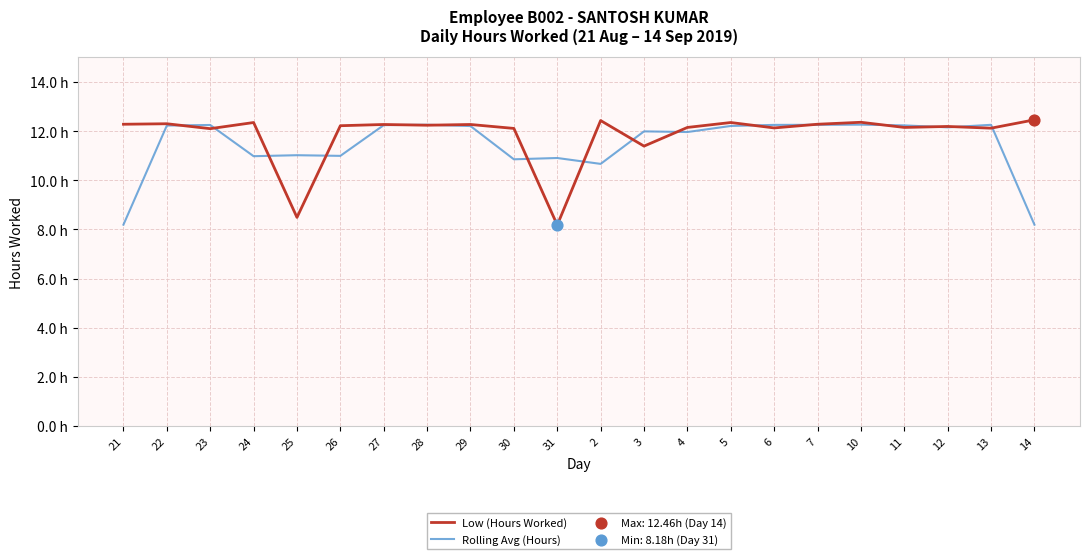

At which category is the sum across all series the highest?

10